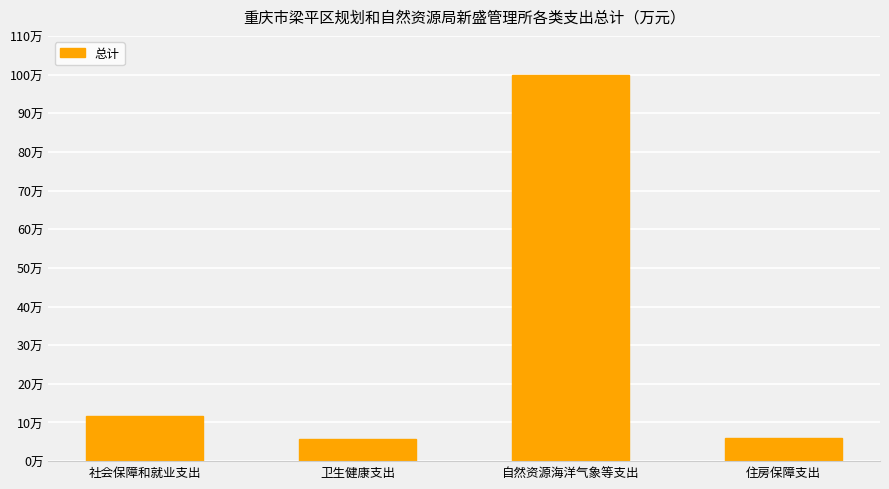

List the labels in order of value, smallest first.

卫生健康支出, 住房保障支出, 社会保障和就业支出, 自然资源海洋气象等支出